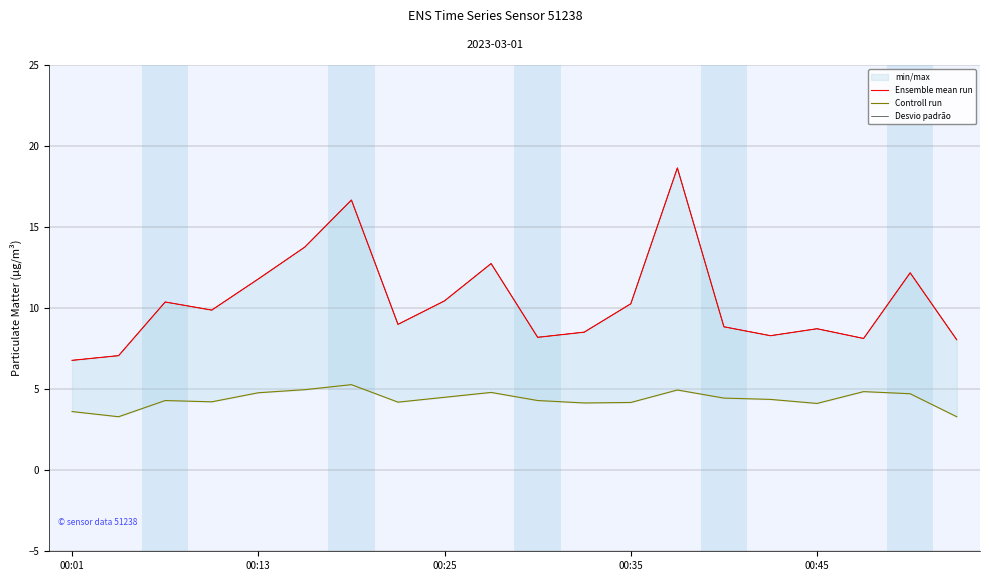

Where is the first local minimum for Desvio padrão?

00:35